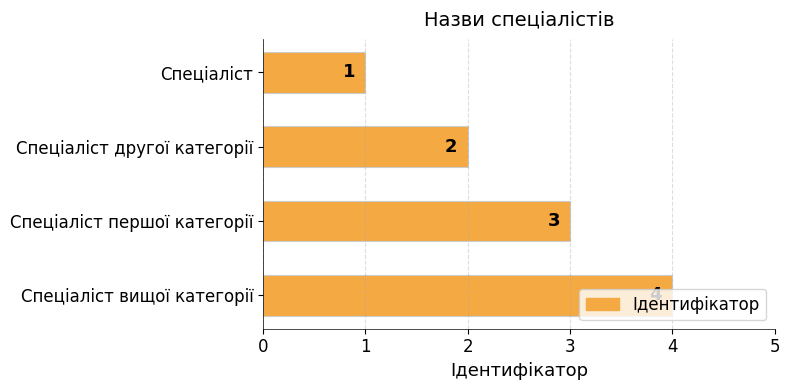

Between Спеціаліст другої категорії and Спеціаліст, which is larger?

Спеціаліст другої категорії